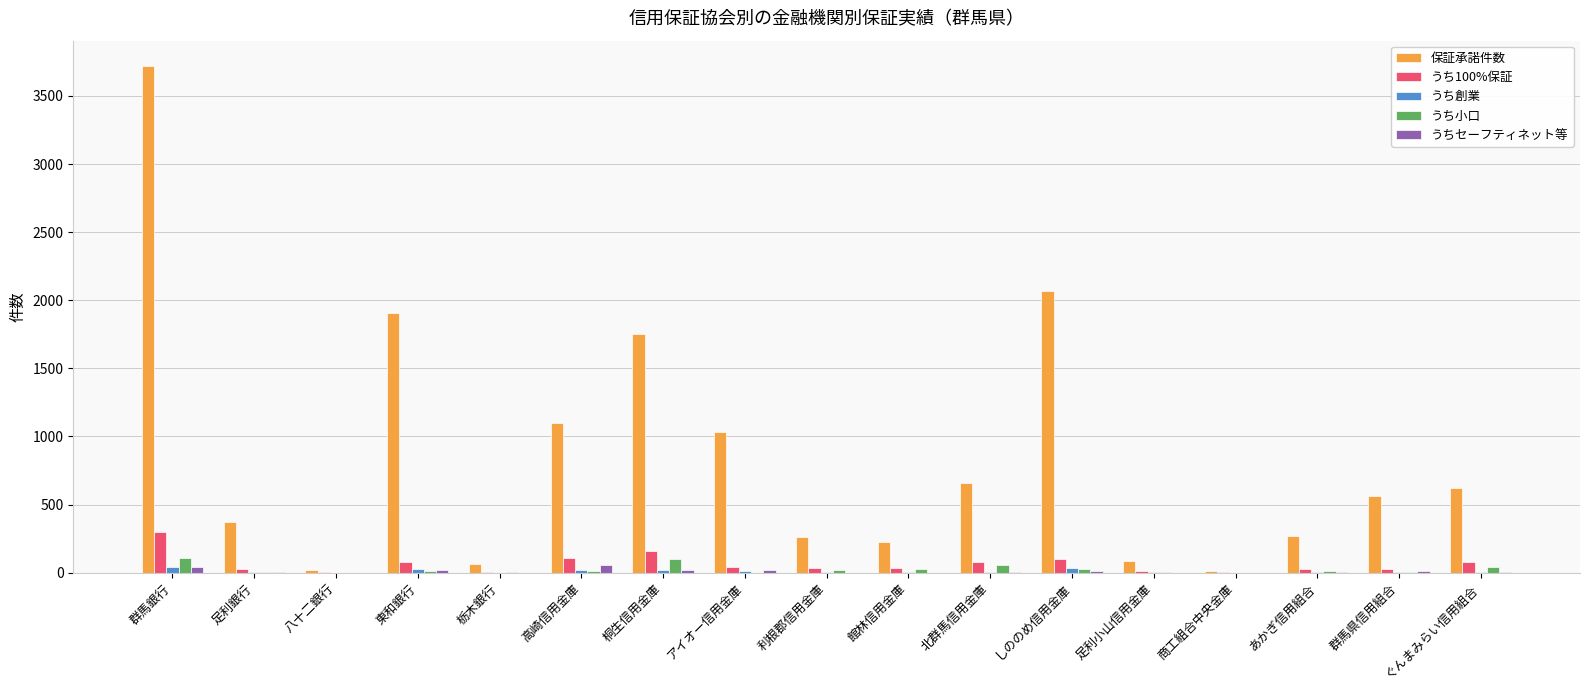

Which series has the largest total across all categories?

保証承諾件数